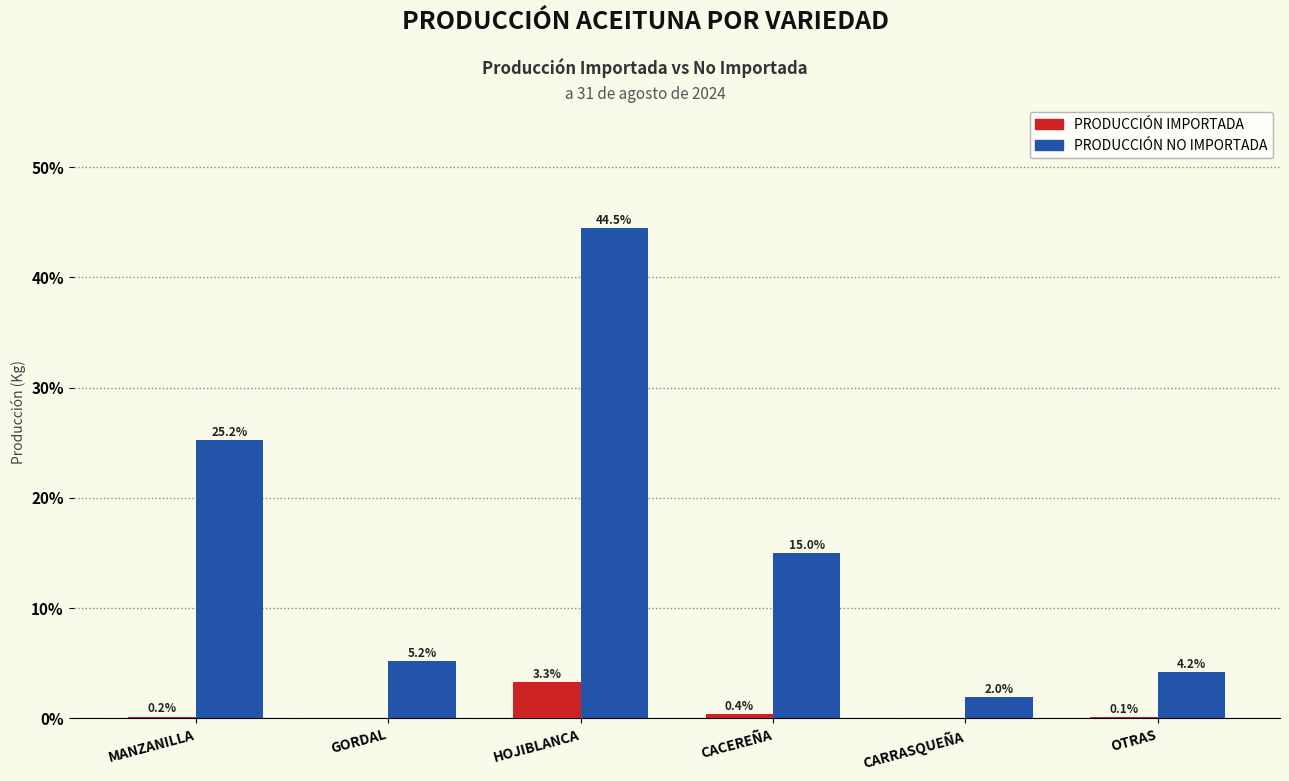

Reading left to right, list all the values displayed in this chart.

PRODUCCIÓN IMPORTADA: MANZANILLA=0.2	GORDAL=0.0	HOJIBLANCA=3.3	CACEREÑA=0.4	CARRASQUEÑA=0.0	OTRAS=0.1
PRODUCCIÓN NO IMPORTADA: MANZANILLA=25.2	GORDAL=5.2	HOJIBLANCA=44.5	CACEREÑA=15.0	CARRASQUEÑA=2.0	OTRAS=4.2